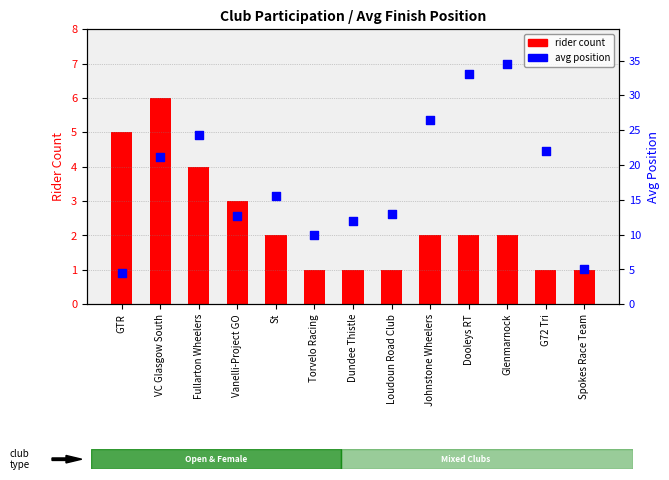

Is the value of rider count at VC Glasgow South greater than the value of avg position at Dooleys RT?

No